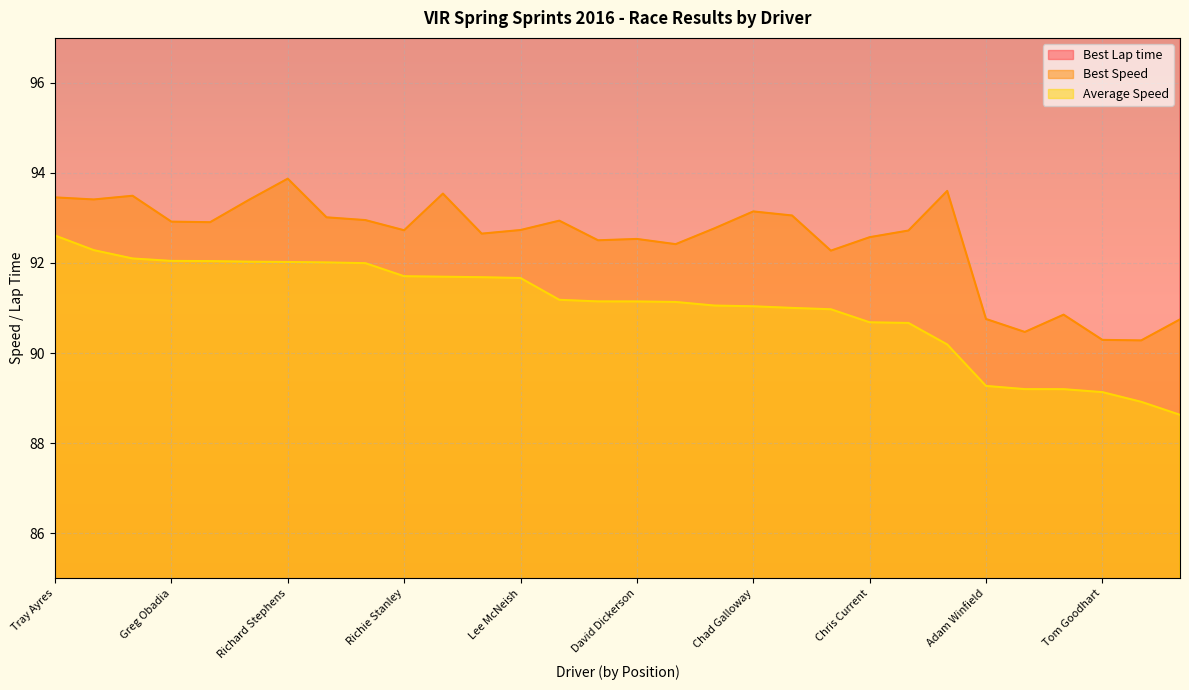

Does the chart display data point markers on the line(s)?

No